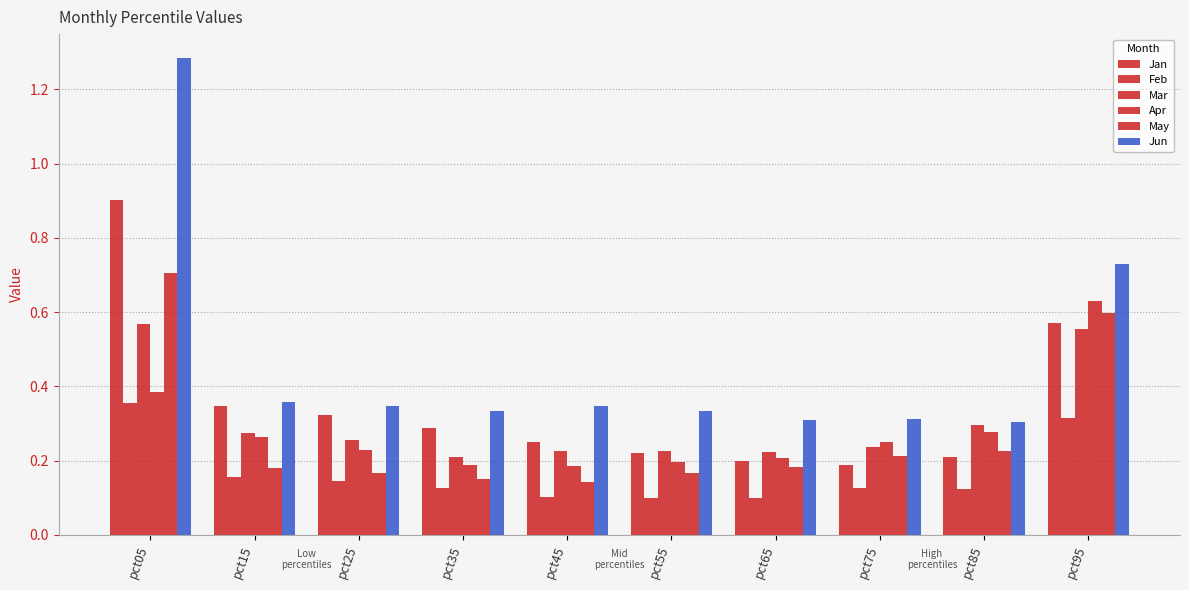

How many data points does each series have?

10